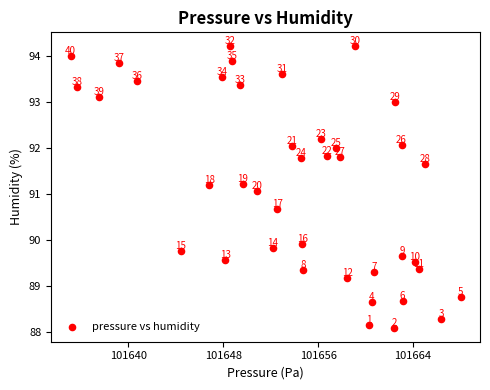

What is the range of X values (max minus min)?

32.9